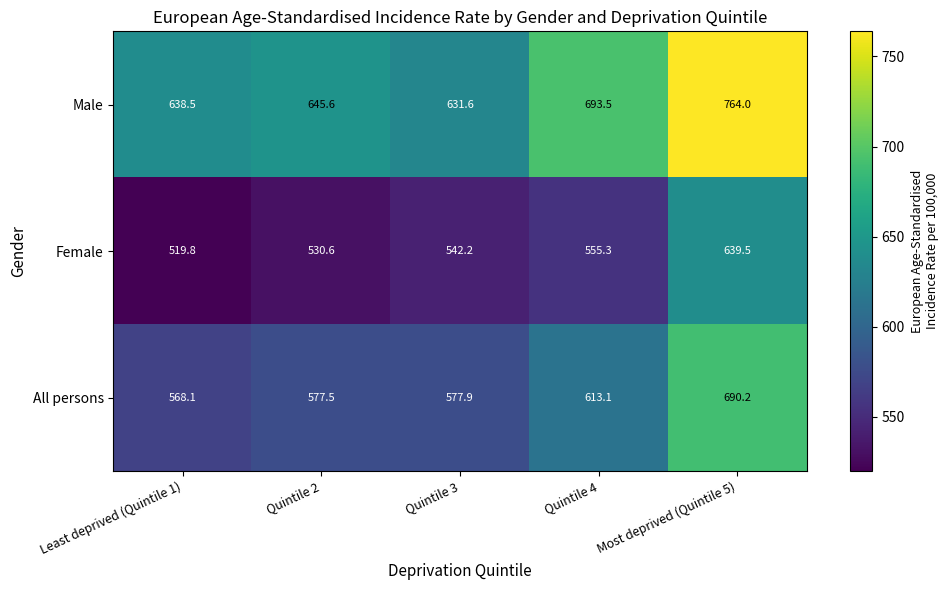

At which category is the sum across all series the highest?

Most deprived (Quintile 5)